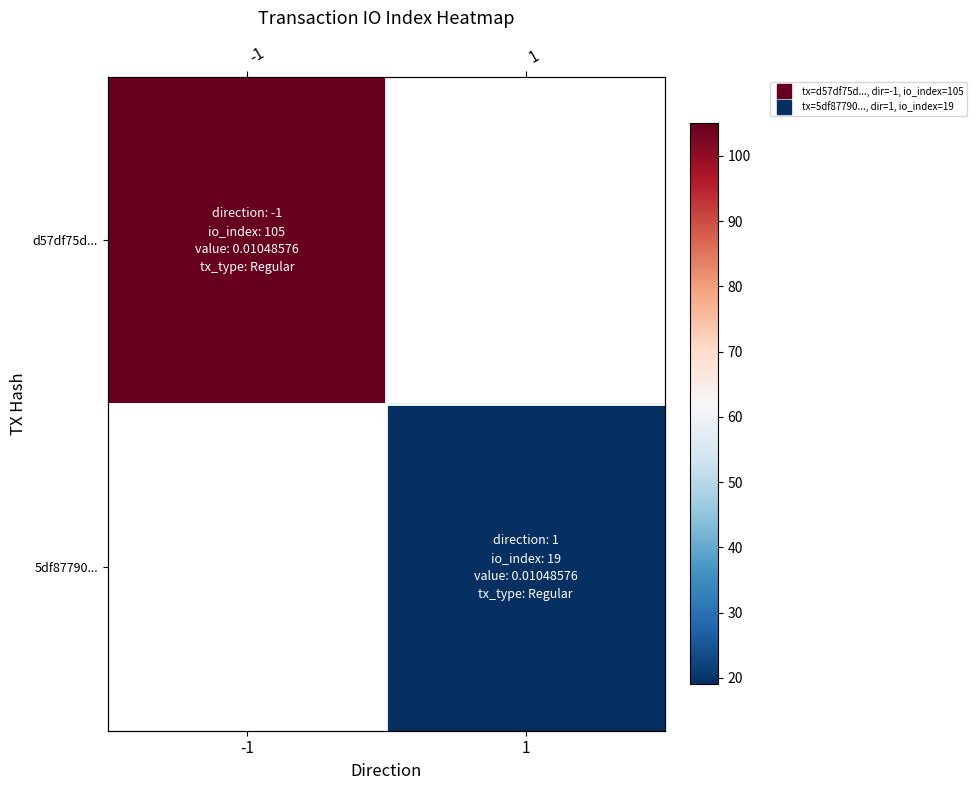

Is it true that d57df75d... equals 105.0 at -1?

True